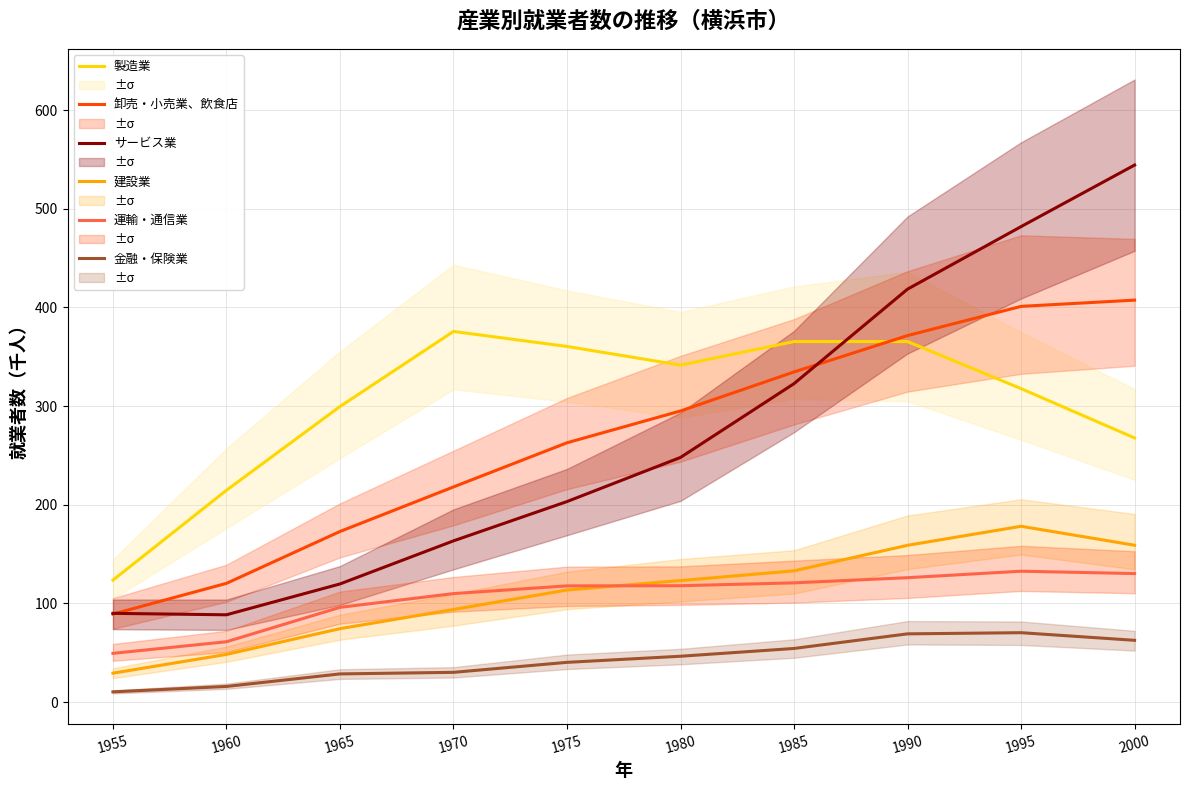

Reading right to left, transcribe all the data shown in this chart.

製造業: 2000=267.7	1995=317.7	1990=365.4	1985=365.4	1980=341.5	1975=360.4	1970=375.6	1965=299.5	1960=214.7	1955=123.6
卸売・小売業、飲食店: 2000=407.4	1995=401.1	1990=371.5	1985=334.6	1980=295.0	1975=262.8	1970=218.0	1965=172.9	1960=120.3	1955=89.2
サービス業: 2000=544.3	1995=481.9	1990=418.5	1985=322.8	1980=248.0	1975=203.2	1970=163.4	1965=119.7	1960=88.5	1955=89.9
建設業: 2000=159.0	1995=178.2	1990=158.9	1985=133.0	1980=123.1	1975=113.6	1970=93.8	1965=74.4	1960=48.3	1955=29.3
運輸・通信業: 2000=130.2	1995=132.6	1990=126.1	1985=120.8	1980=117.9	1975=117.8	1970=109.9	1965=96.0	1960=61.1	1955=49.4
金融・保険業: 2000=62.6	1995=70.3	1990=69.1	1985=54.3	1980=46.4	1975=40.3	1970=30.1	1965=28.5	1960=15.8	1955=10.3